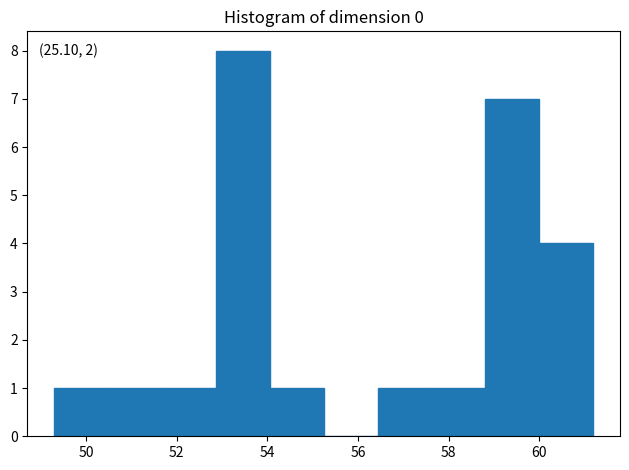

Which range on the x-axis has the tallest bar?

52.8 to 54.0